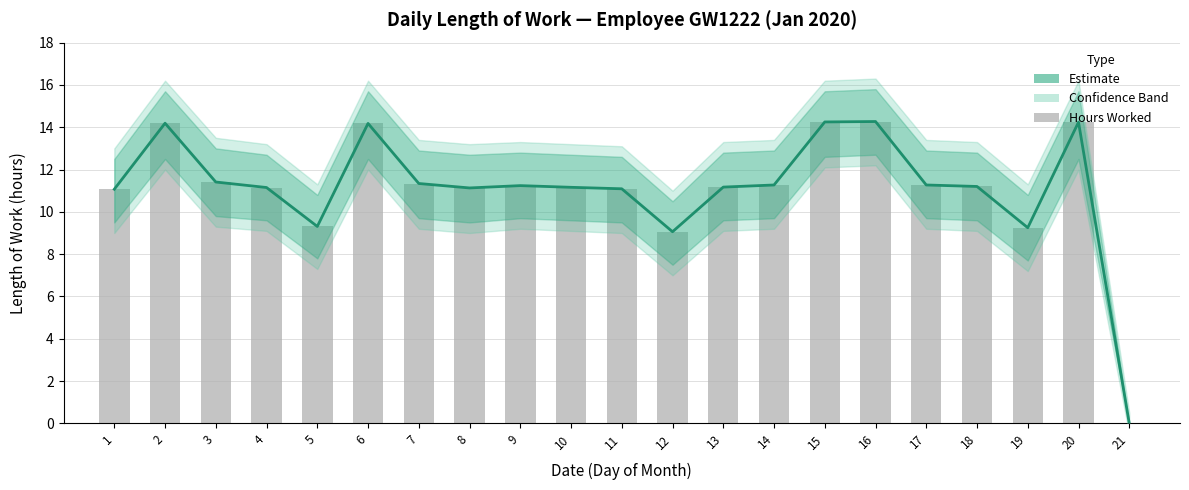

What is the value of the 17th bar from the left?

11.3